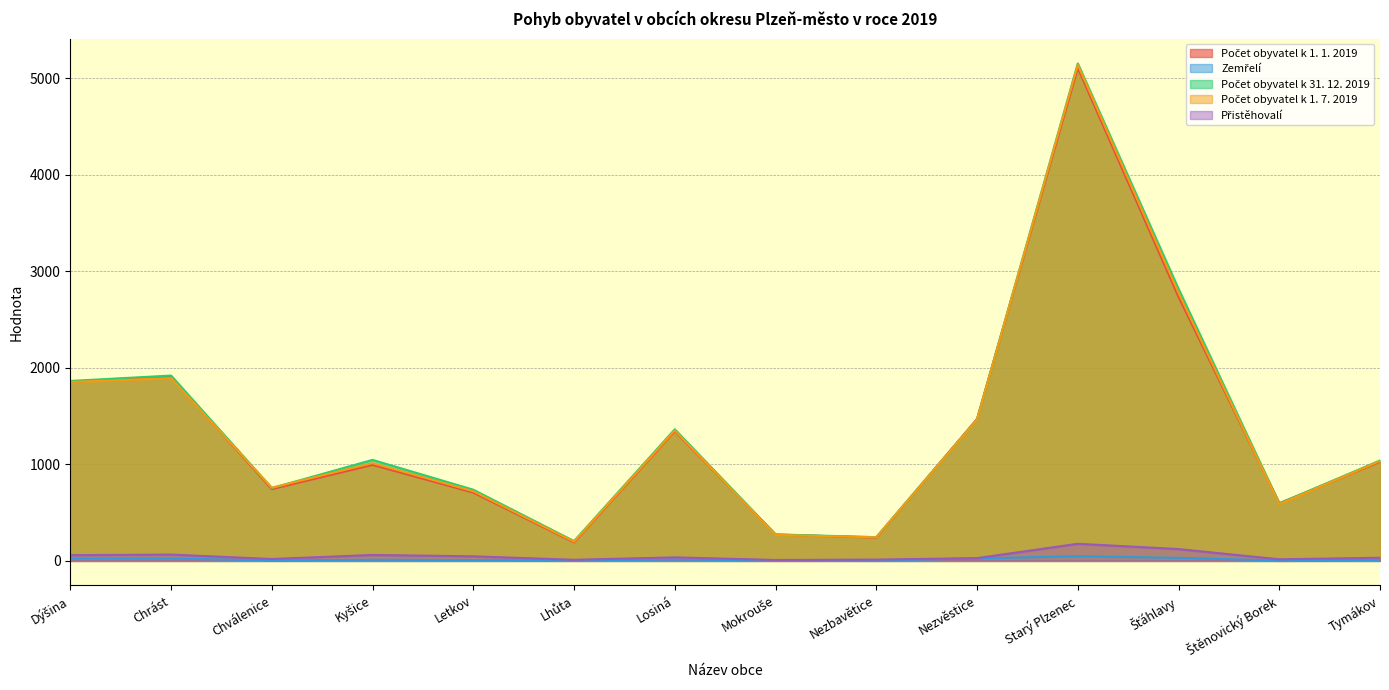

List the series in order of their peak value, highest first.

Počet obyvatel k 31. 12. 2019, Počet obyvatel k 1. 7. 2019, Počet obyvatel k 1. 1. 2019, Přistěhovalí, Zemřelí